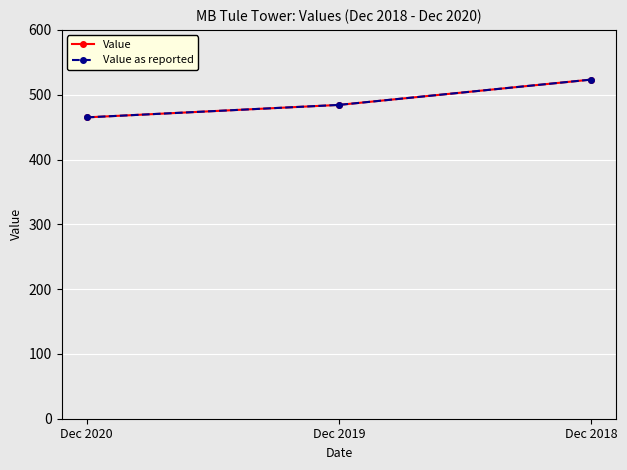

Read the Value value at Dec 2020.

465.0